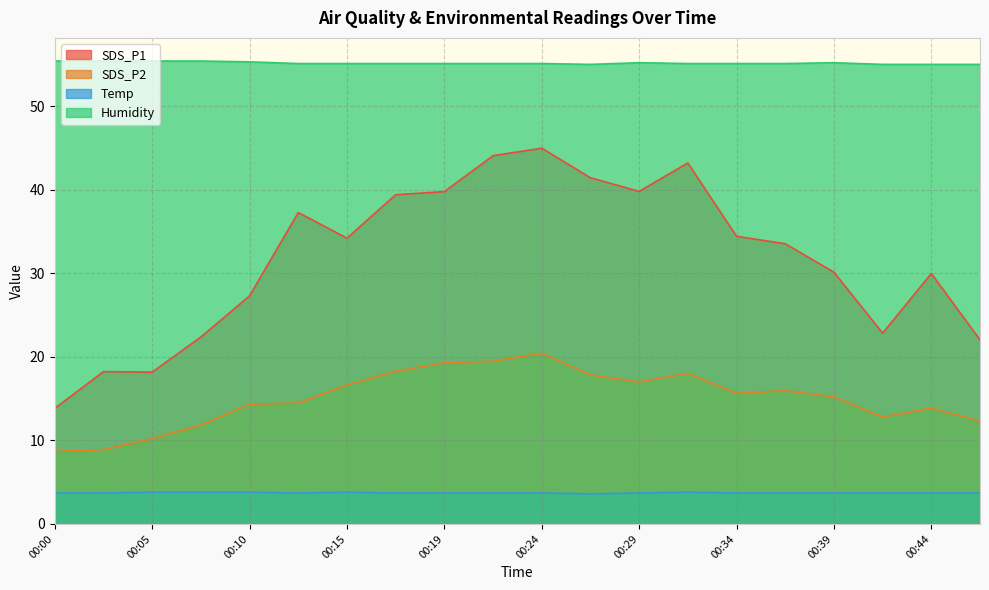

The value of Temp at 00:17 is 3.7. True or false?

True